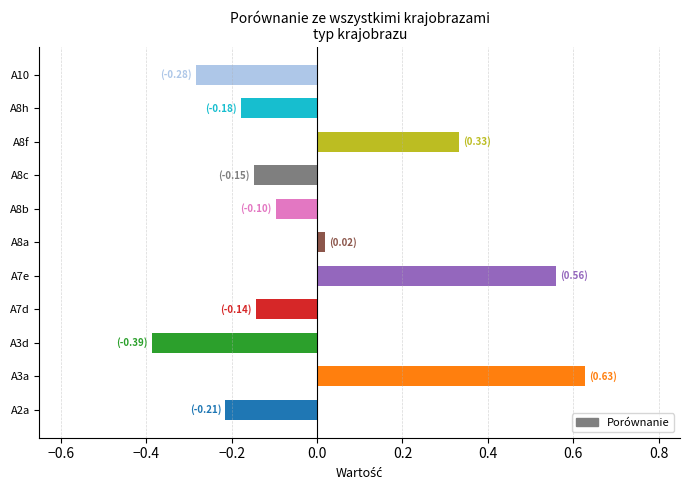

The chart shows a value of -0.1 at A7d. True or false?

True